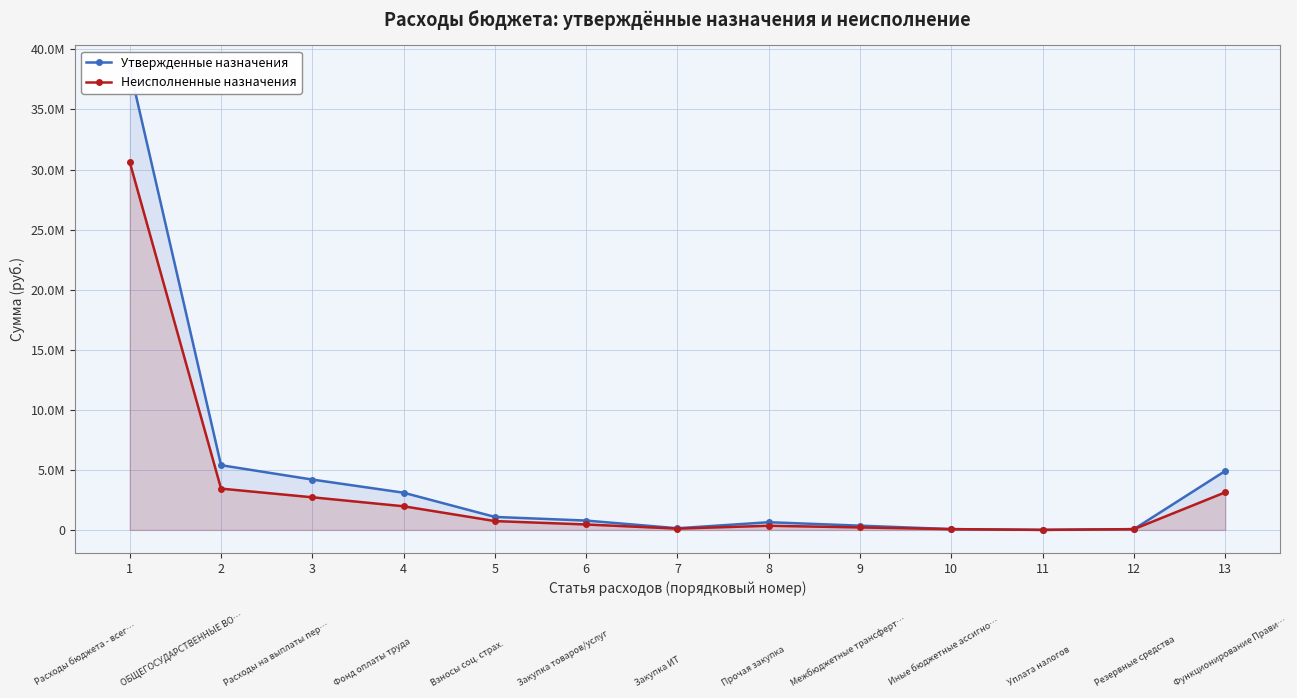

Between 2 and 7, which series saw the biggest shift?

Утвержденные назначения